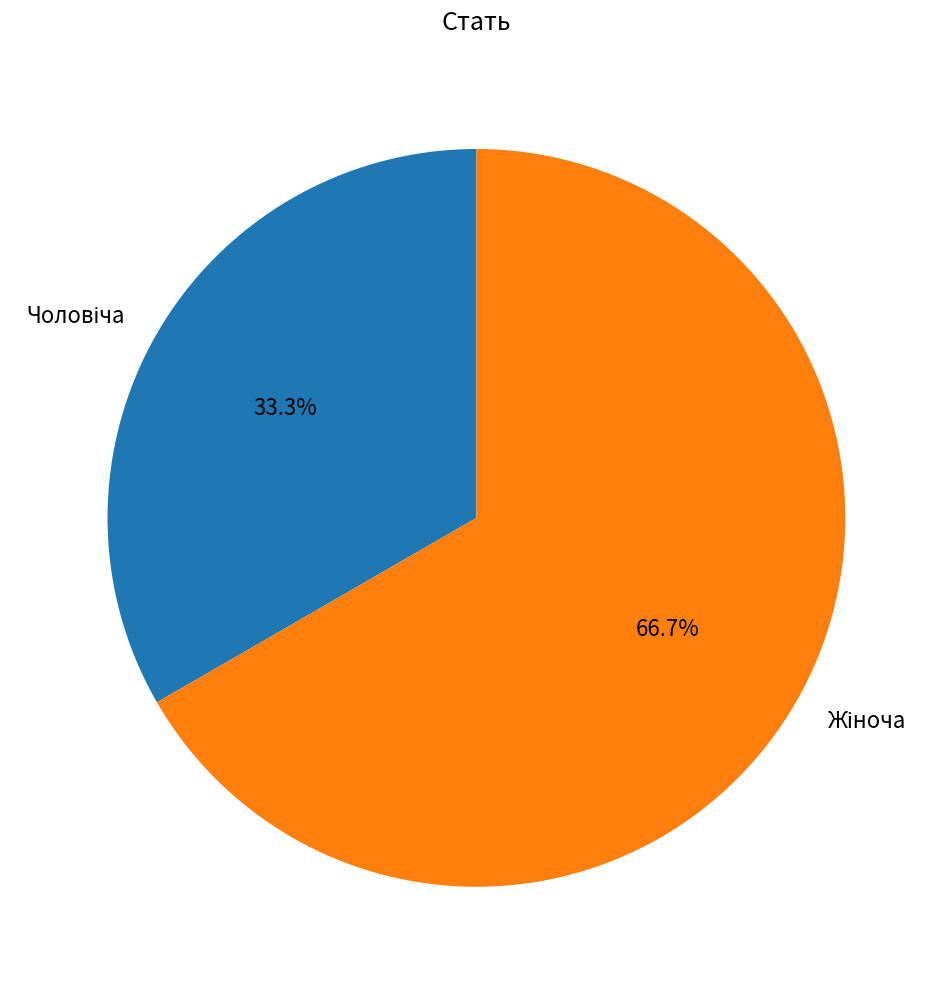

Is there a majority slice in this chart?

Yes